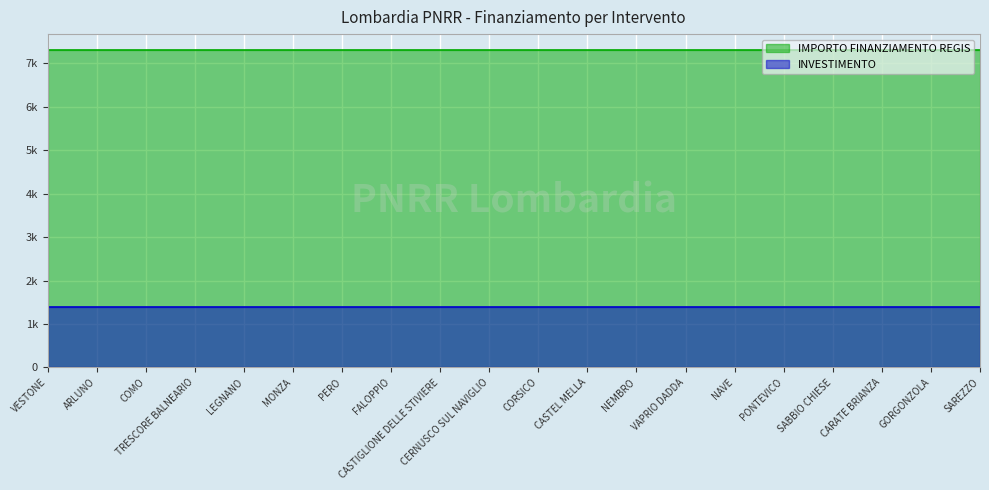

True or false: IMPORTO FINANZIAMENTO REGIS has more than 2 interior local peaks.

False